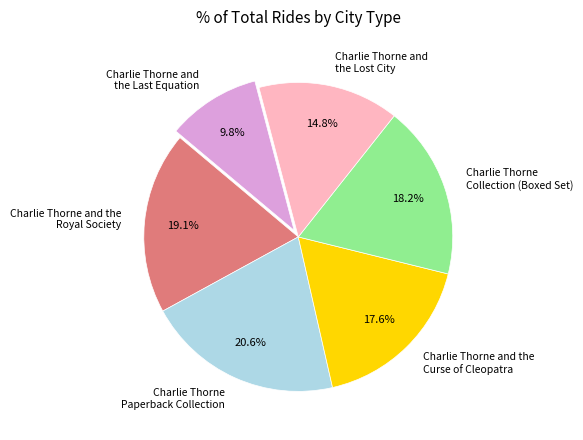

Does any single category account for the majority?

No